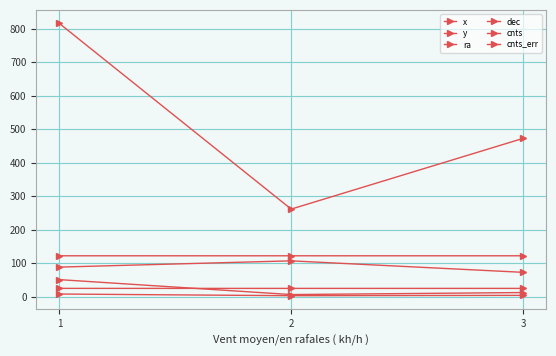

How many data points does each series have?

3